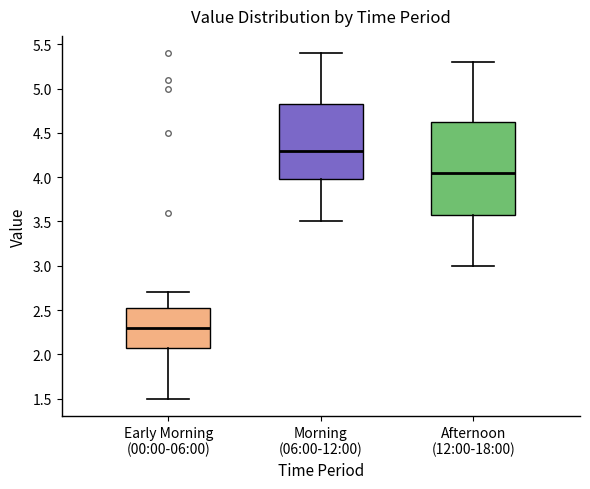

Which box is the tallest, from its lower edge to its upper edge?

Afternoon (12:00-18:00)